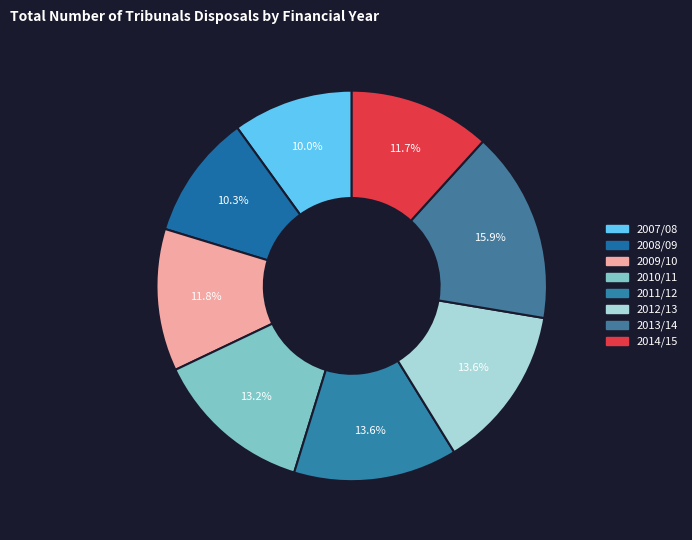

To the nearest percent, what is the difference between the 2012/13 and 2014/15 slice percentages?

2%